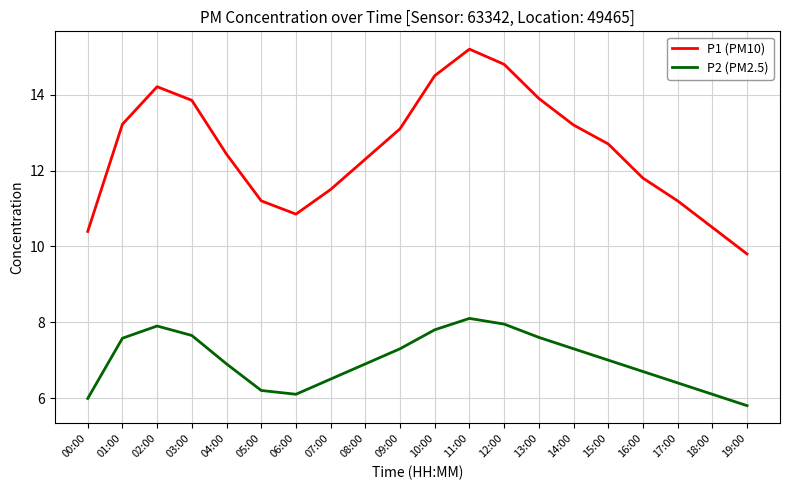

Count the number of categories in the chart.

20